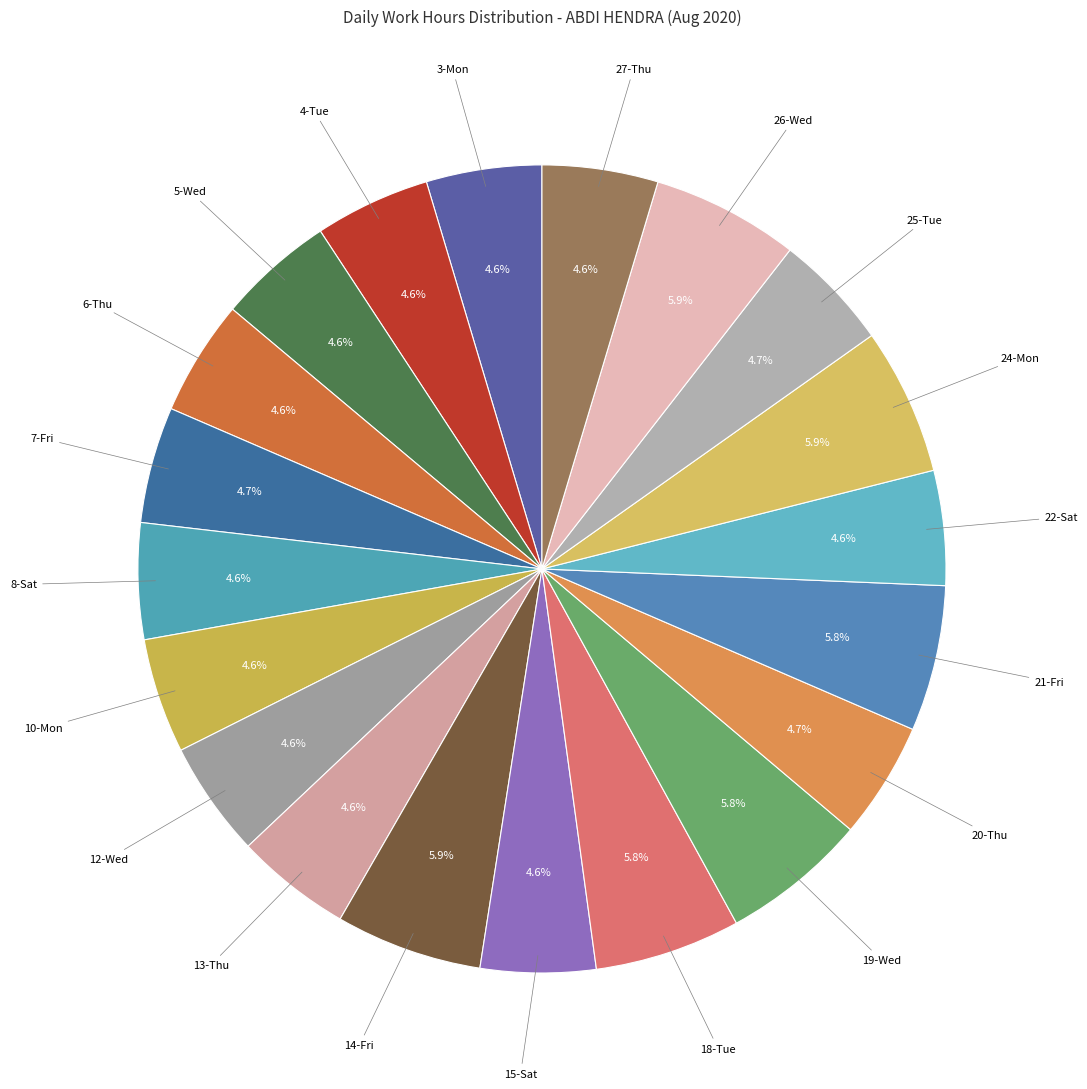

Is there any slice that represents more than half of the pie?

No